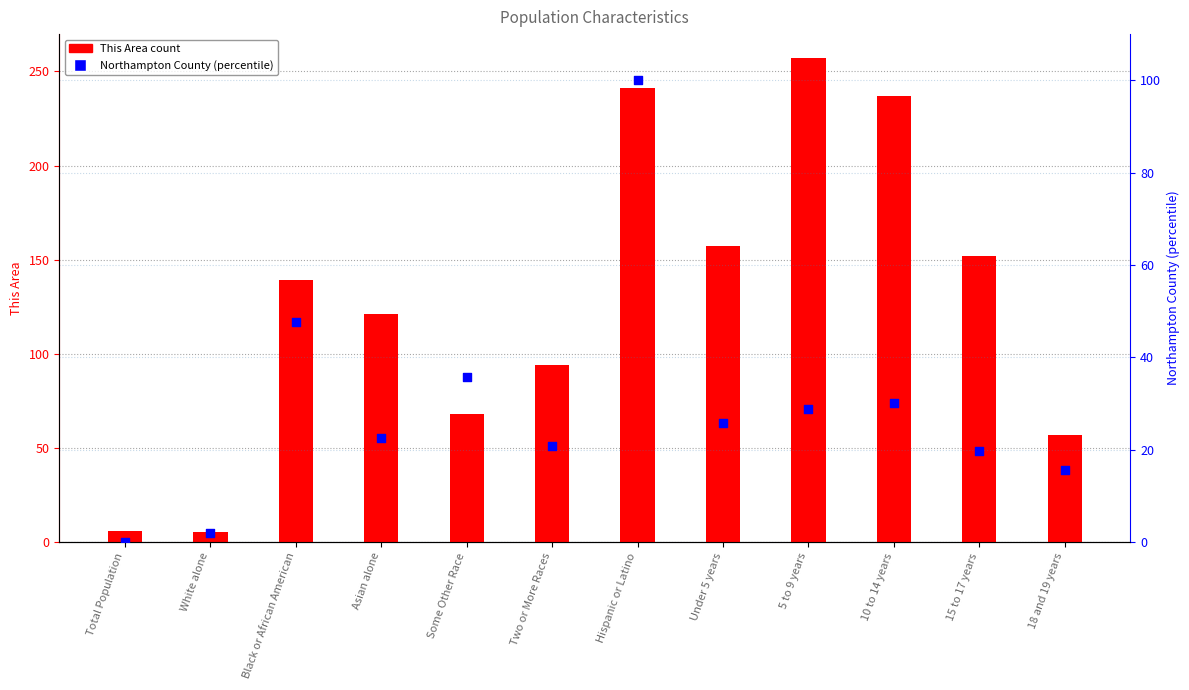

Is the value of Northampton County (percentile) at 18 and 19 years greater than the value of This Area count at 18 and 19 years?

No